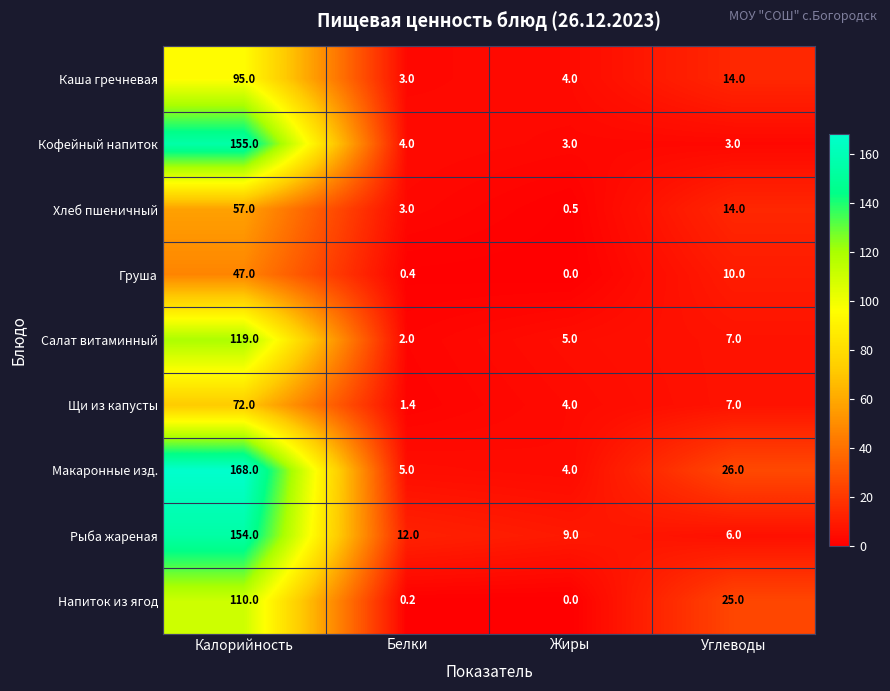

Count the number of categories in the chart.

4